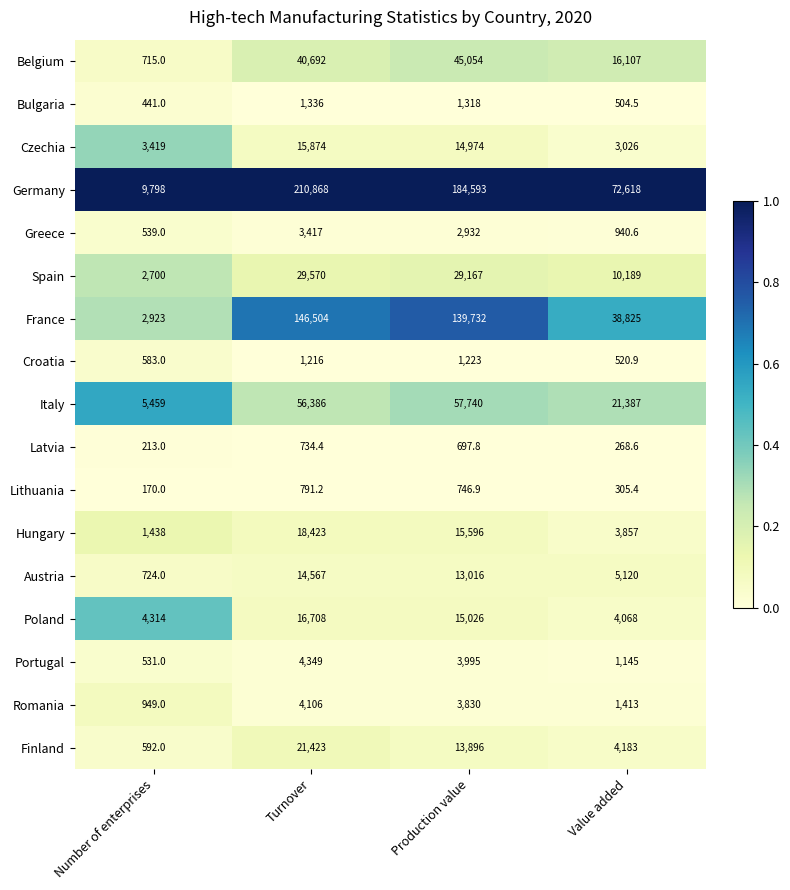

Count the Austria values in the range 5120 to 14567.

3